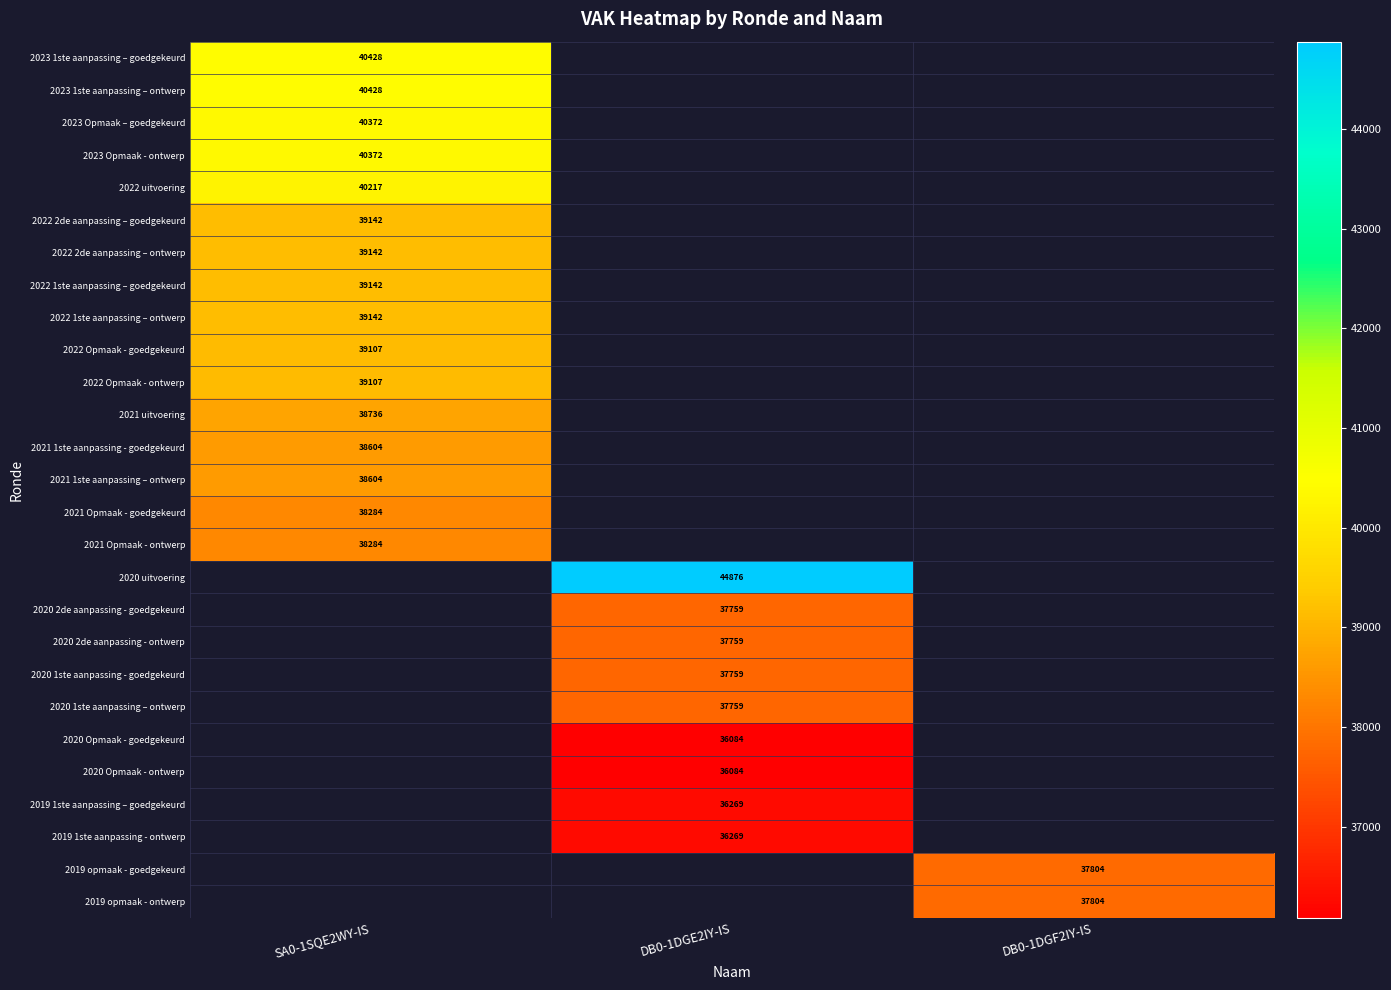

True or false: 2022 1ste aanpassing – goedgekeurd has a value of 26894 at SA0-1SQE2WY-IS.

False